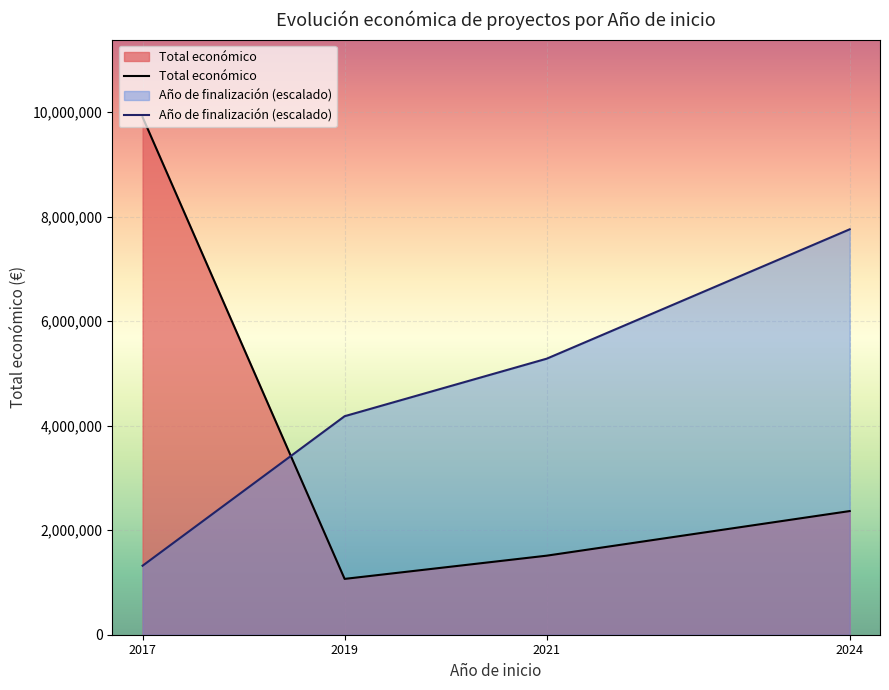

Reading left to right, transcribe all the data shown in this chart.

Total económico: 9900193.0	1067952.0	1512121.0	2365405.0
Año de finalización (escalado): 1320025.7	4180081.5	5280102.9	7755151.2